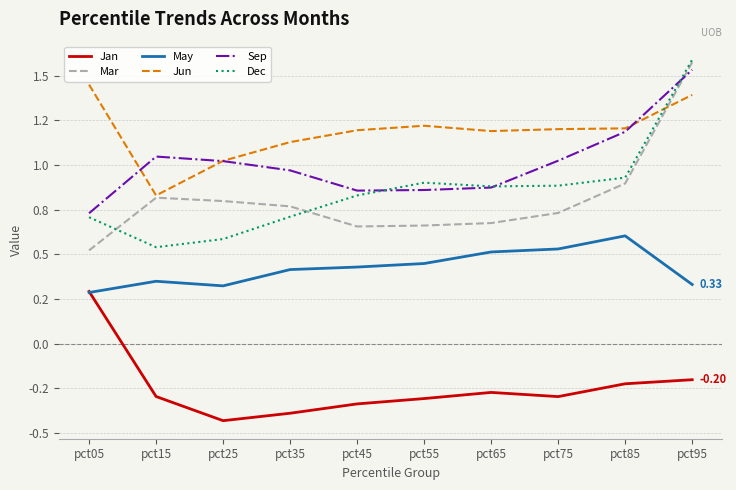

What is the spread (max minus min) of values at pct35?

1.5